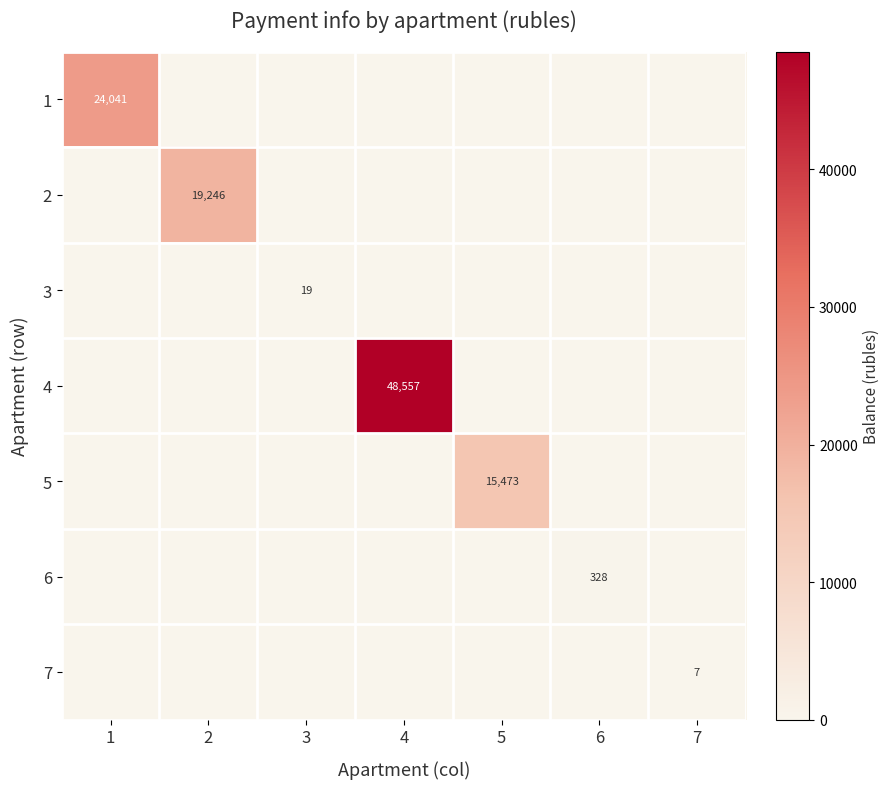

What is the difference between the maximum and minimum values in the 2 series?

19246.3